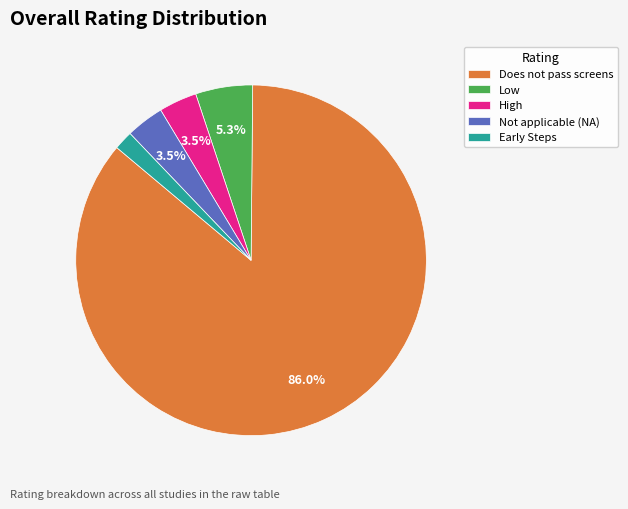

Which slice is the smallest?

Early Steps